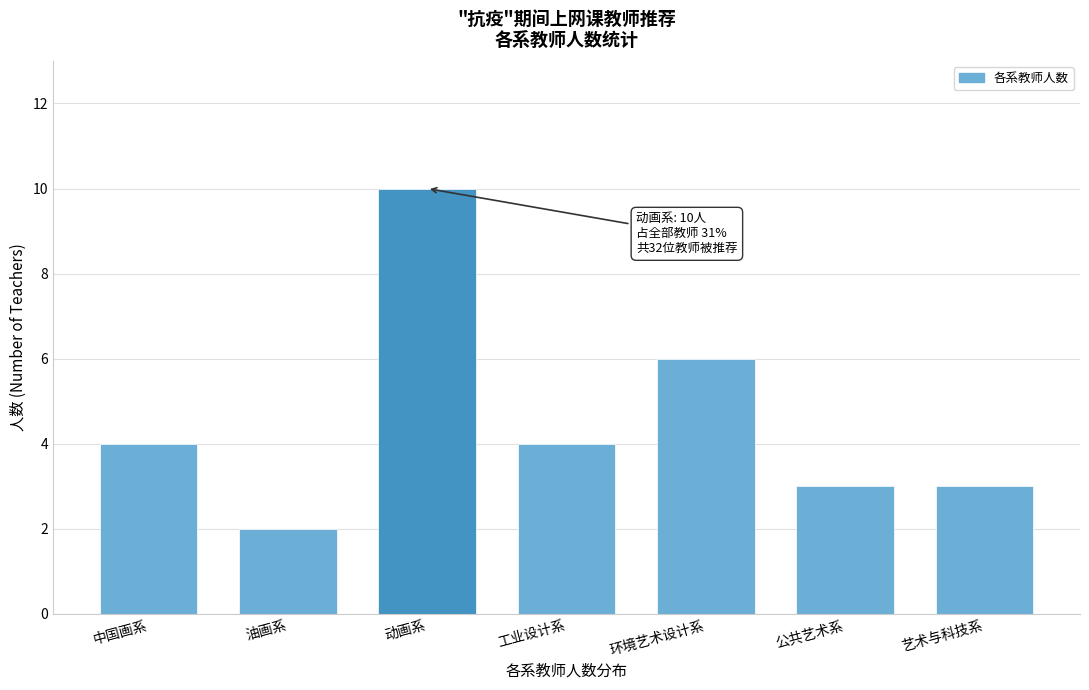

Reading left to right, list all the values displayed in this chart.

4	2	10	4	6	3	3